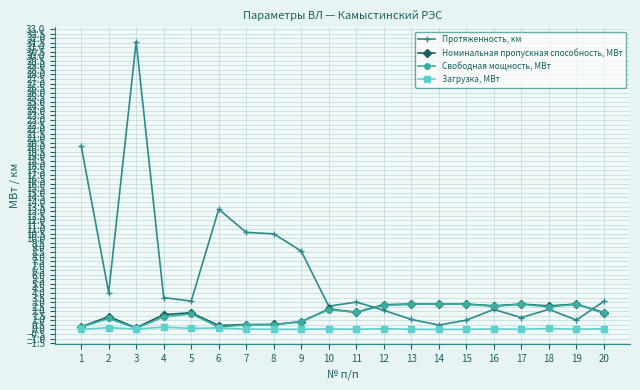

Between 2 and 6, which series saw the biggest shift?

Протяженность, км